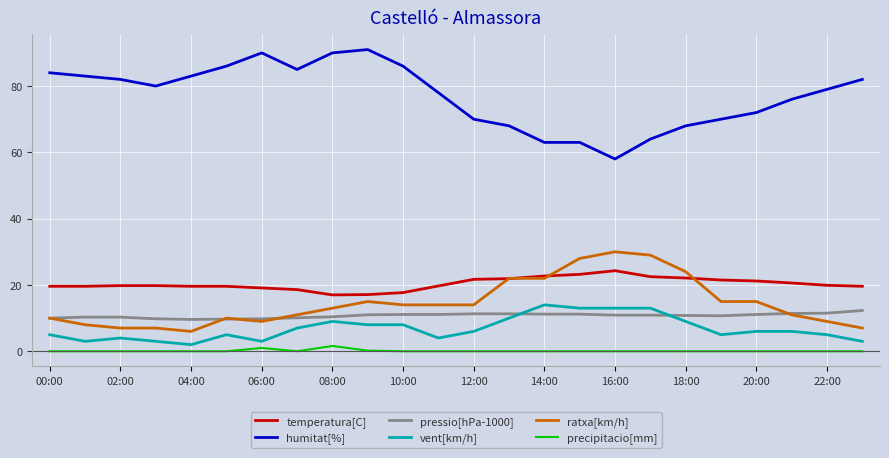

Which series has the largest total across all categories?

humitat[%]